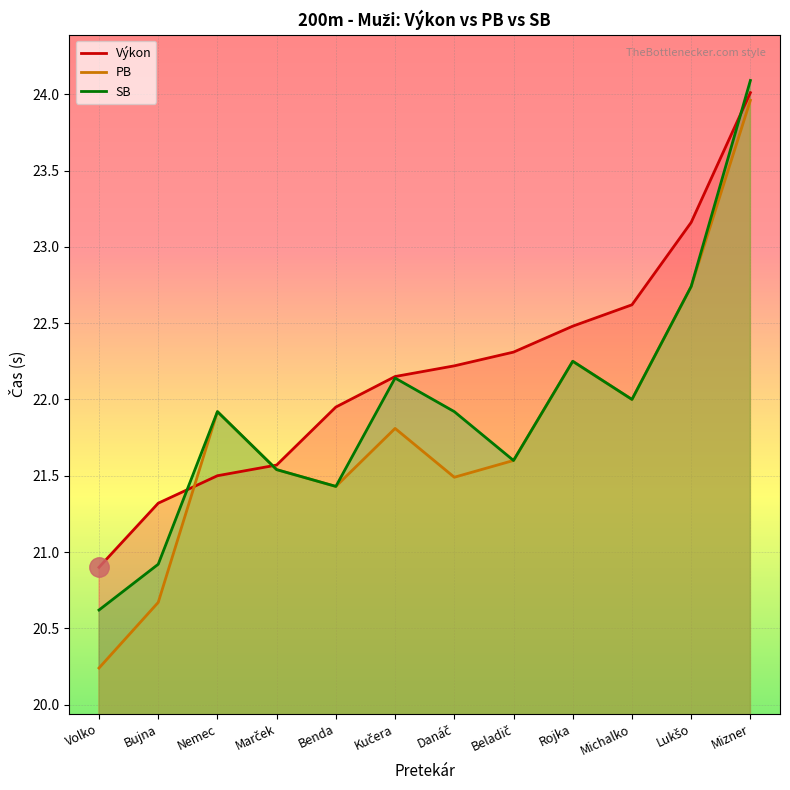

Which series has the widest spread of values?

PB